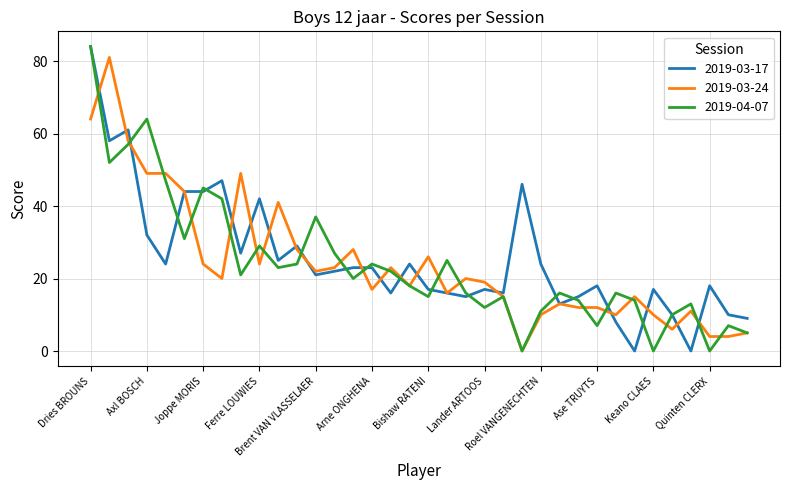

What are all the series names shown in the legend?

2019-03-17, 2019-03-24, 2019-04-07